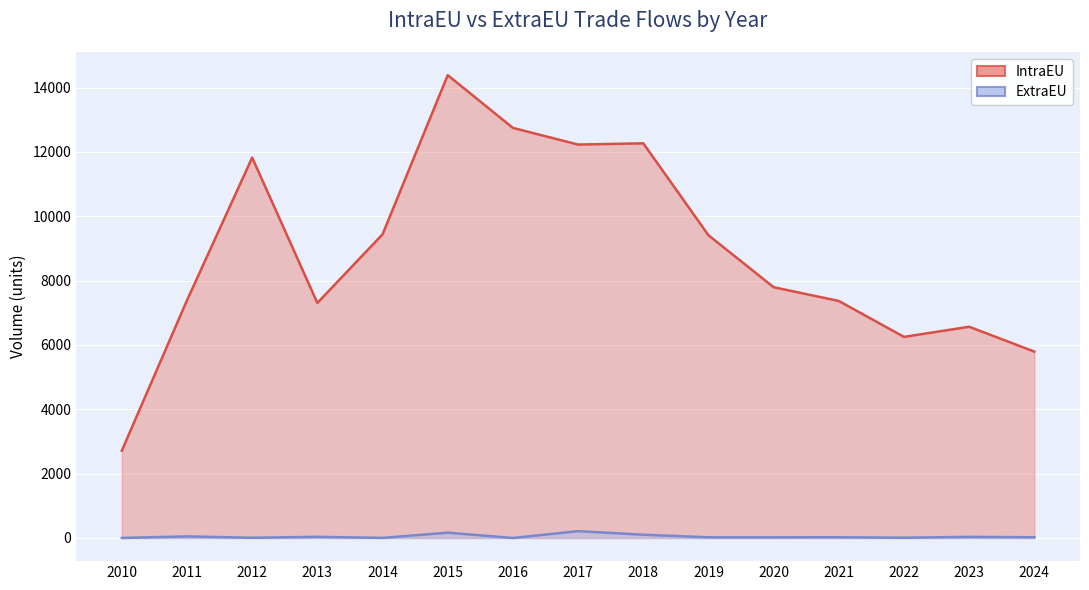

What is the total value across all series at 2022?

6259.4